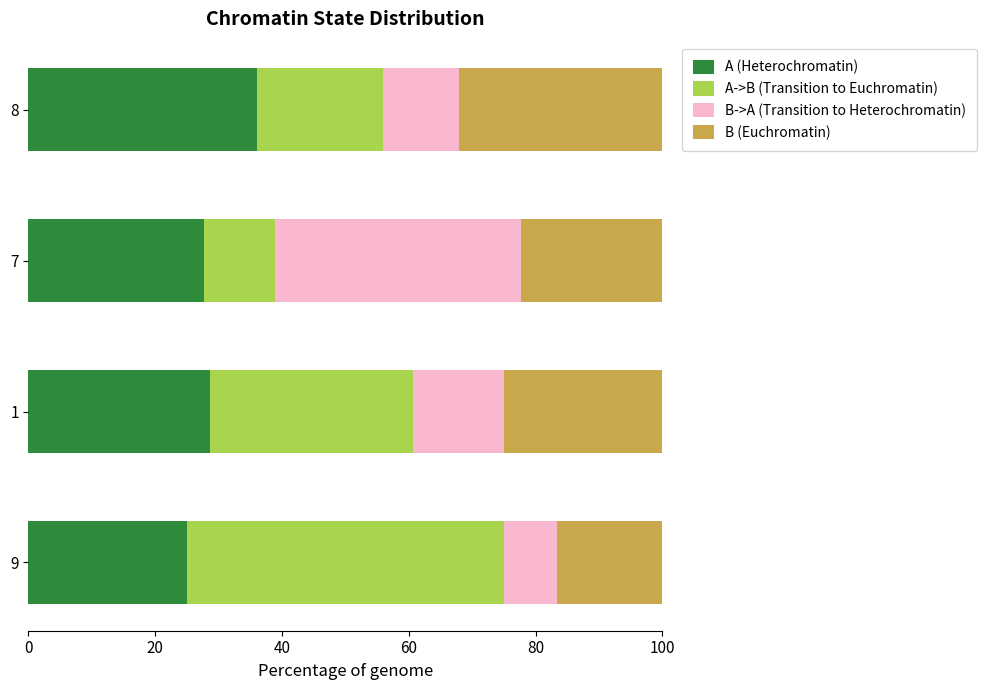

True or false: A (Heterochromatin) has a value of 36.0 at 8.

True